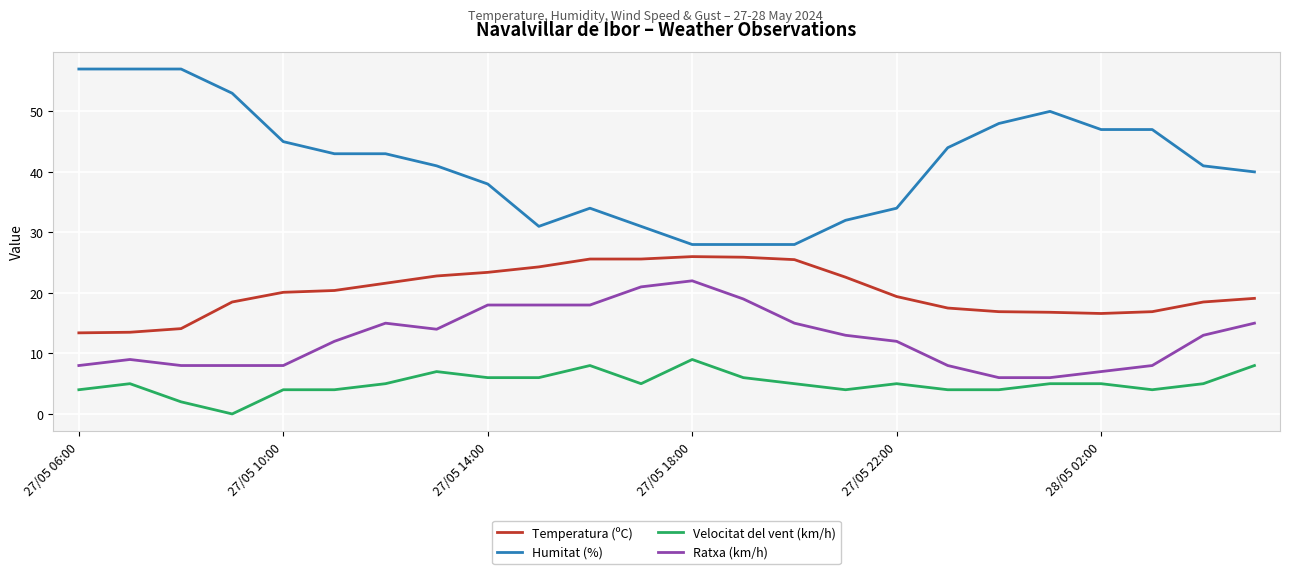

What is the difference between the maximum and minimum values in the Humitat (%) series?

29.0